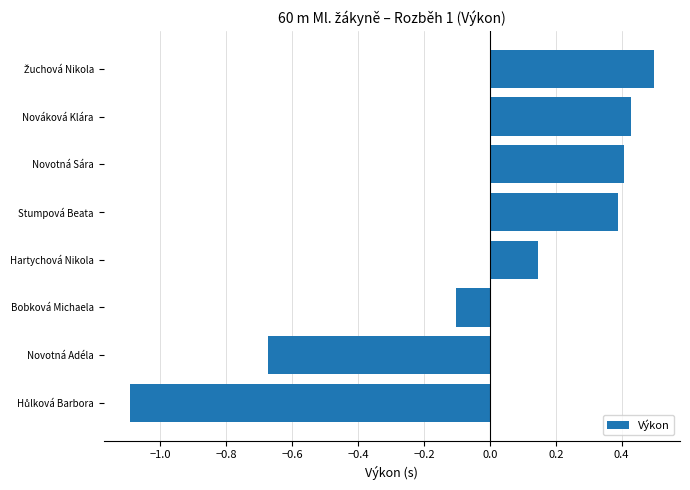

The chart shows a value of 0.4 at Stumpová Beata. True or false?

True